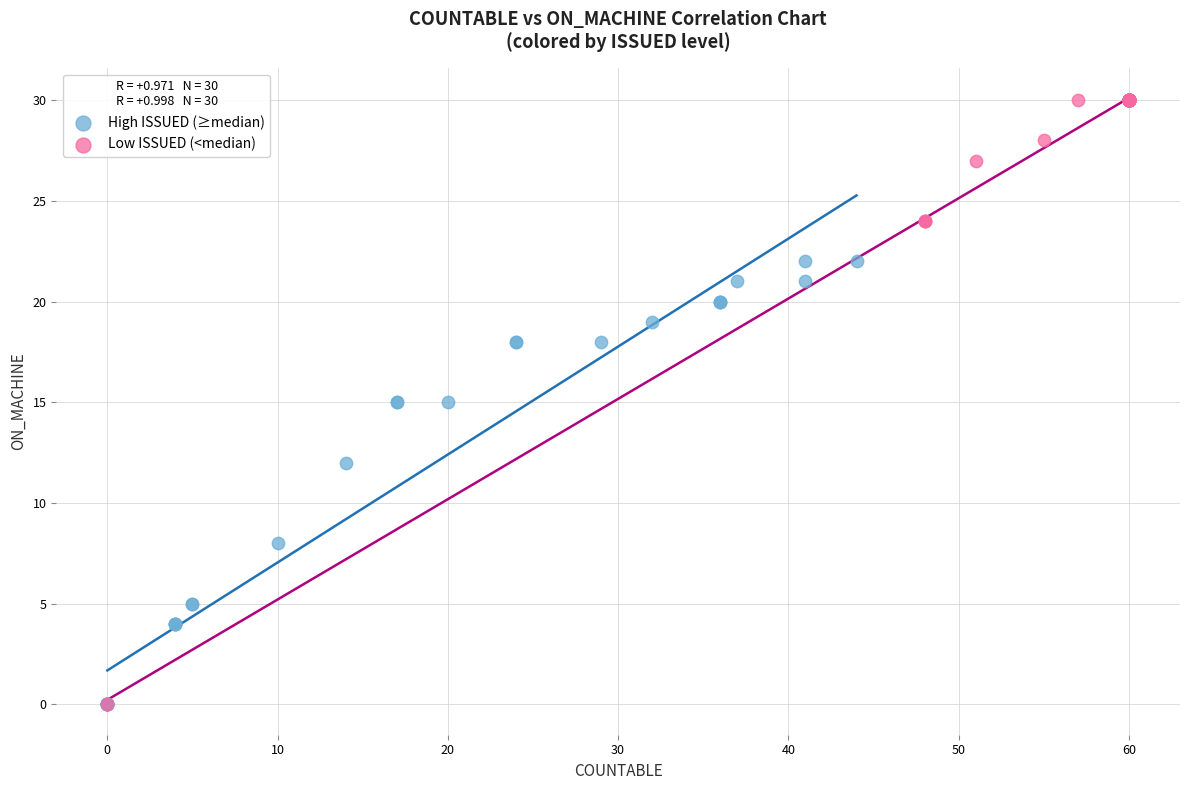

Which series has the widest spread of Y values?

Low ISSUED (<median)